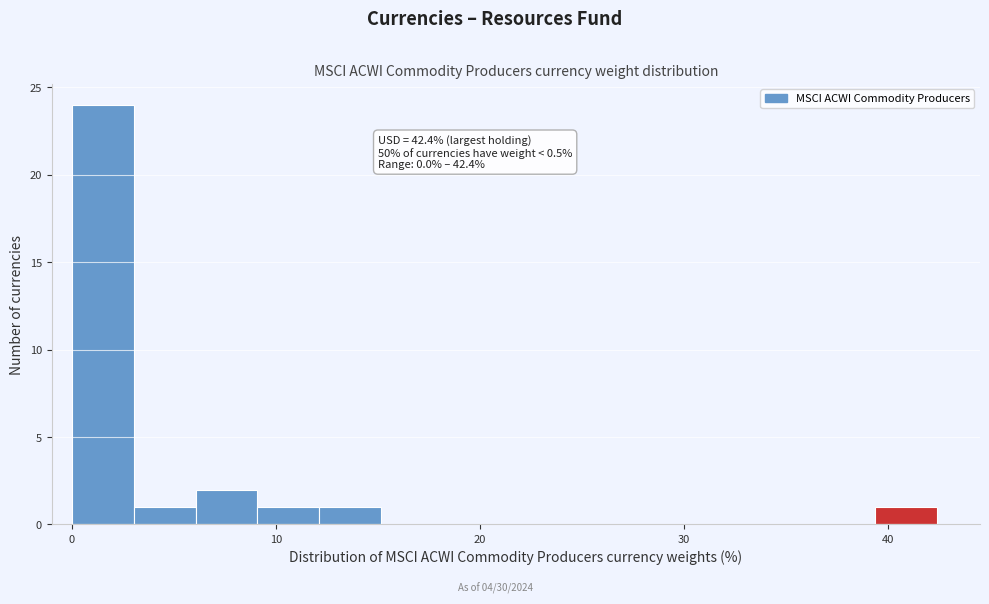

Around what value on the x-axis is the tallest bar? Give the approximate position of its centre, as read against the axis.

2